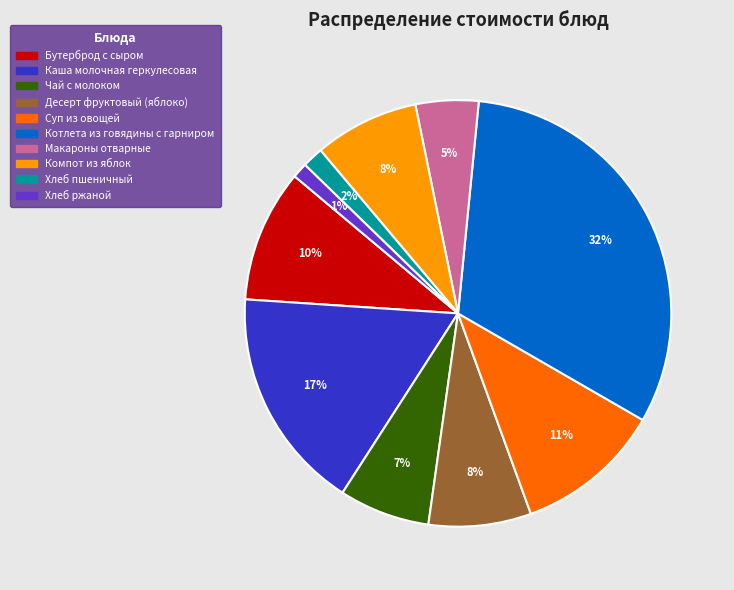

What percentage is the Хлеб пшеничный slice, to the nearest percent?

2%